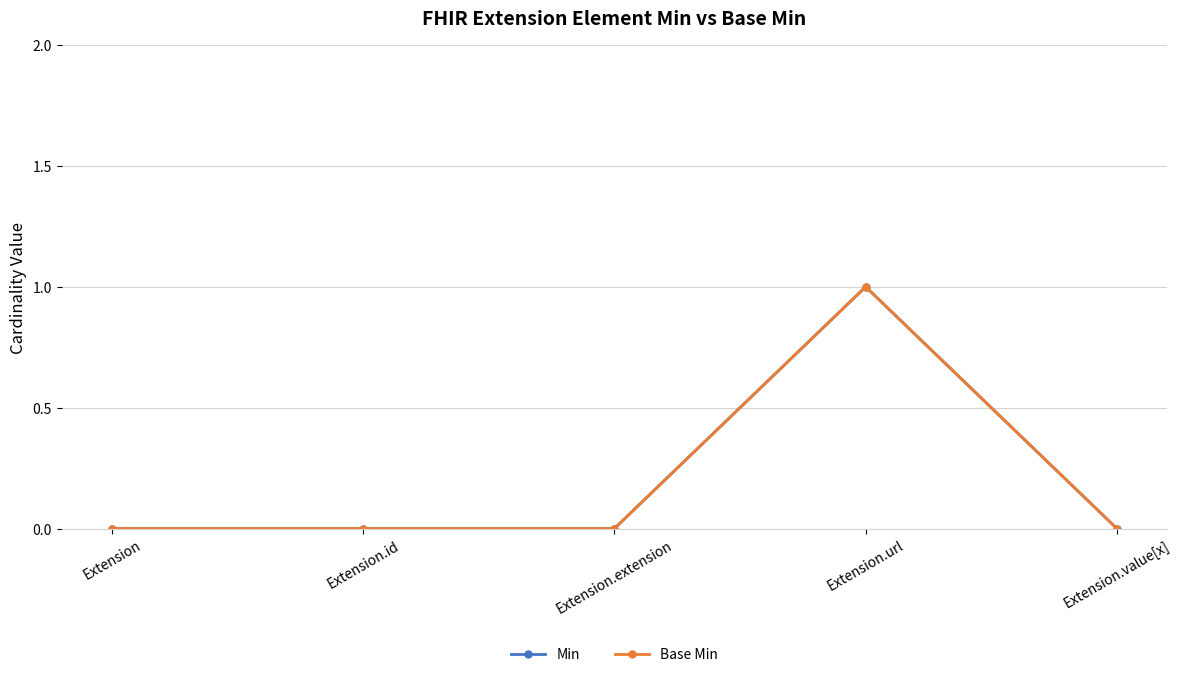

Count the number of data series in this chart.

2